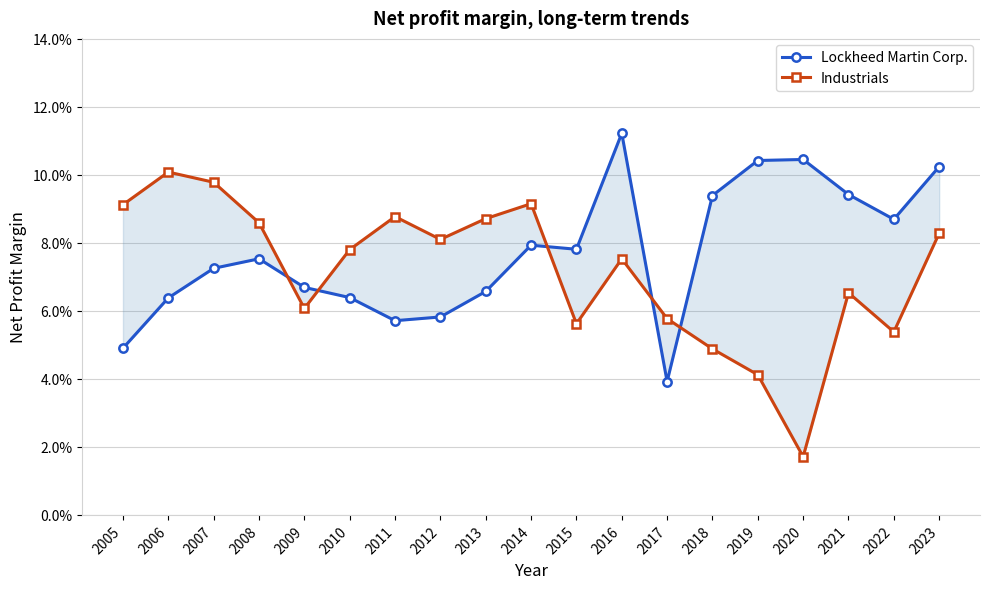

What is the total value across all series at 2019?

0.1